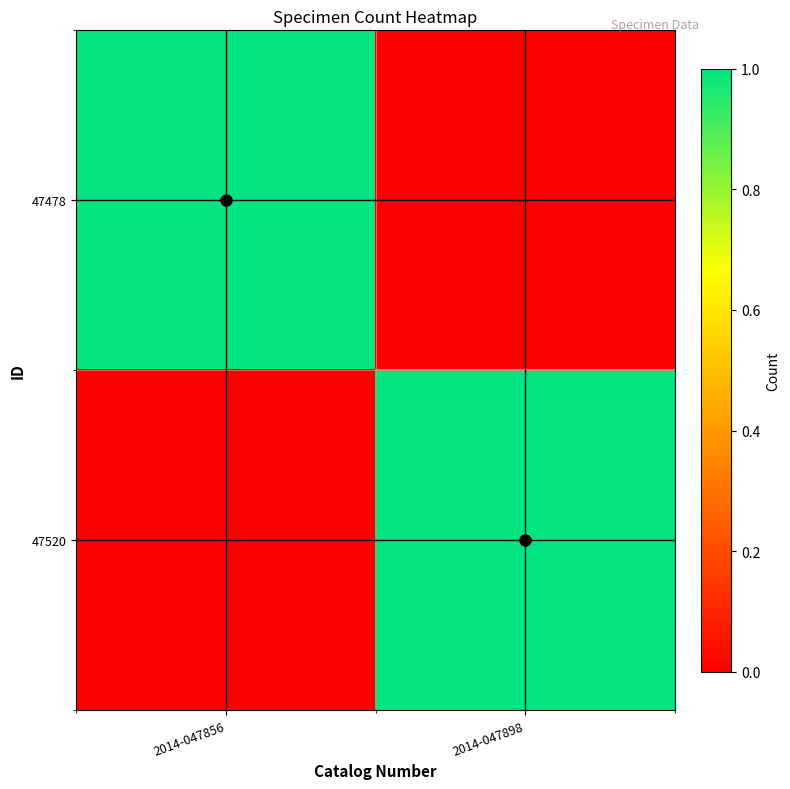

Reading right to left, extract all data points from this chart.

47478: 2014-047898=0	2014-047856=1
47520: 2014-047898=1	2014-047856=0